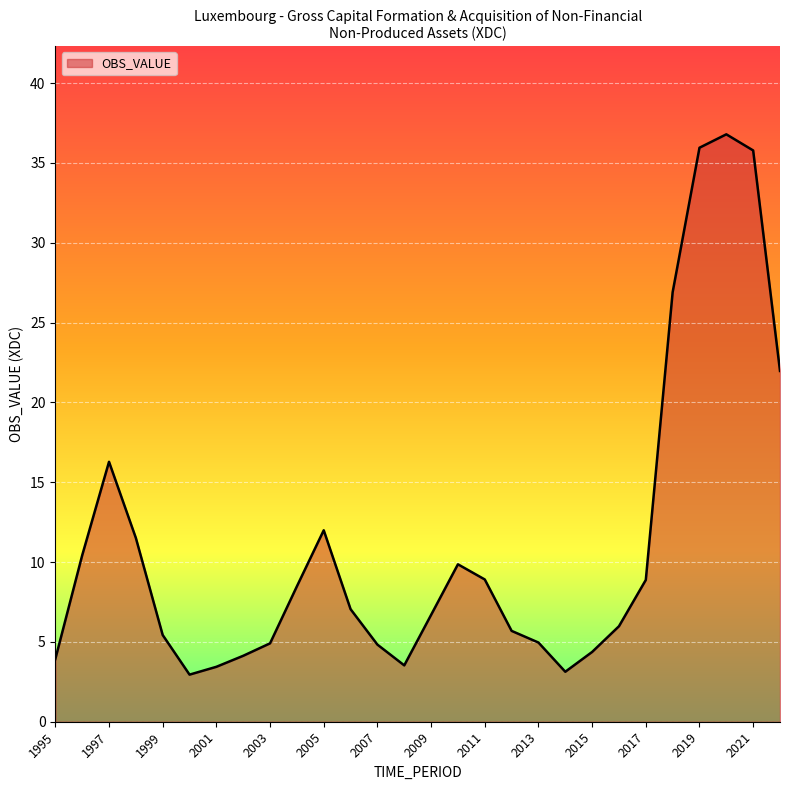

What is the difference between the maximum and minimum values?

33.8